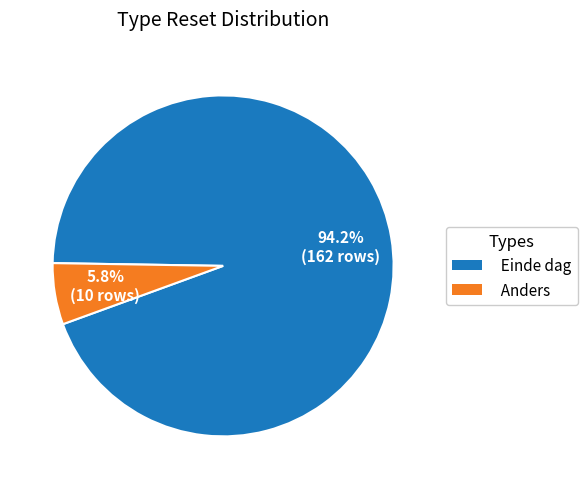

The Einde dag slice represents 3% of the pie. True or false?

False